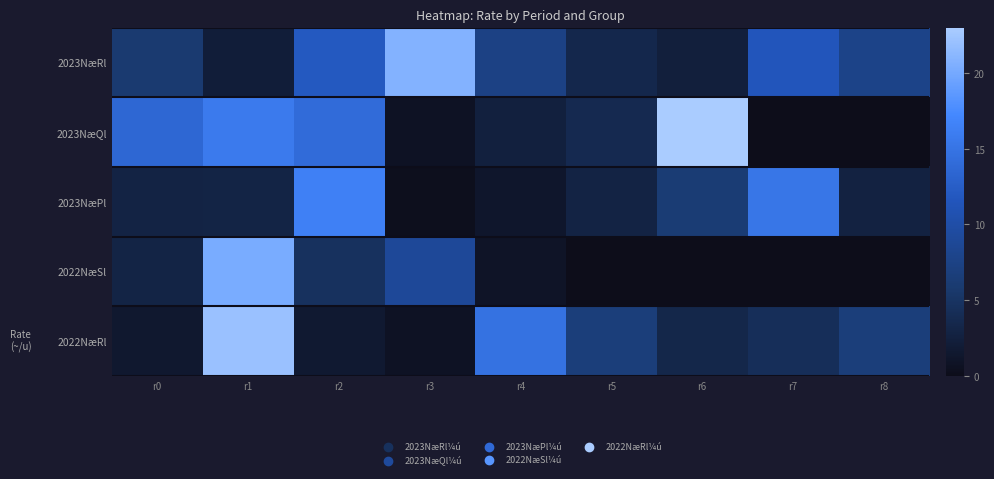

Which series changed the most between r3 and r6?

2023NæQl